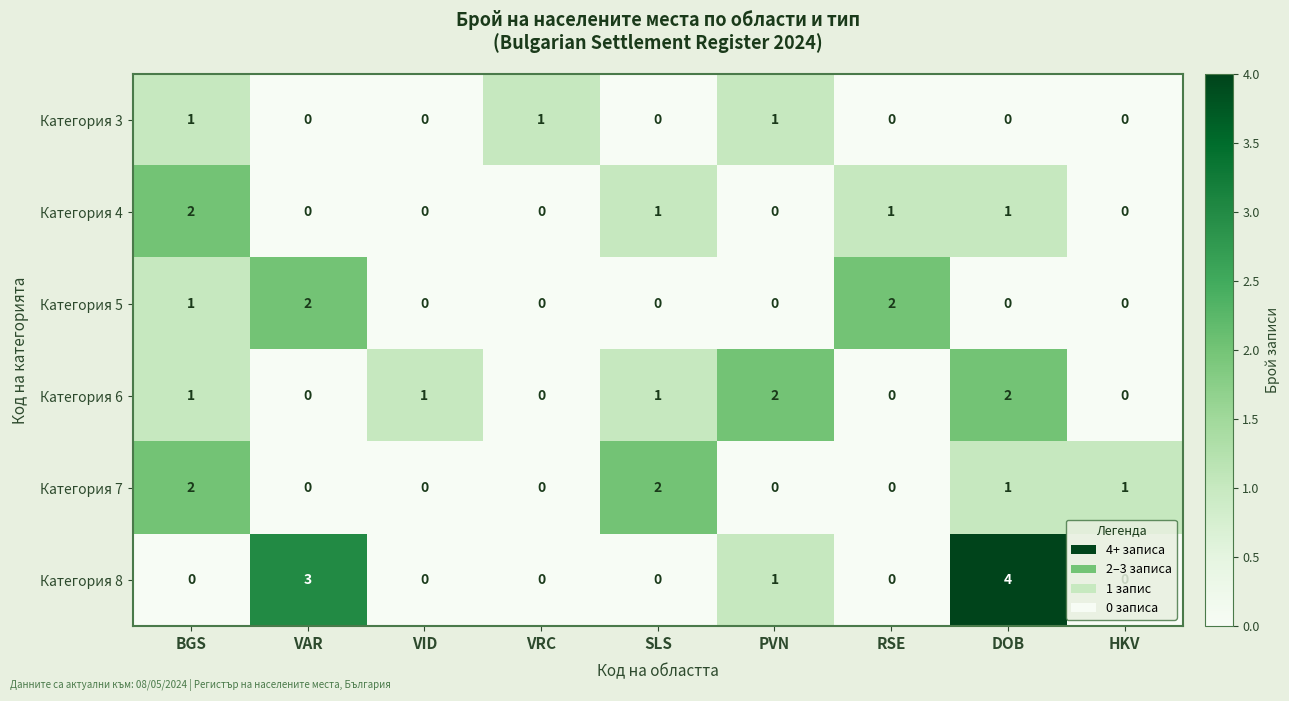

Which series has the largest total across all categories?

Категория 8